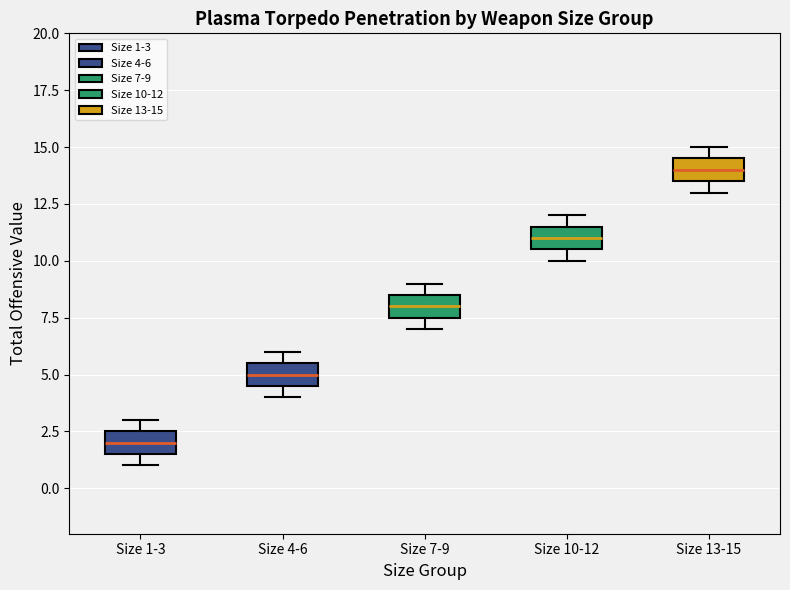

Where does the median line of the box for Size 1-3 sit on the y-axis? The values are not printed on the chart, so give them approximately, as read against the axis.

2.0